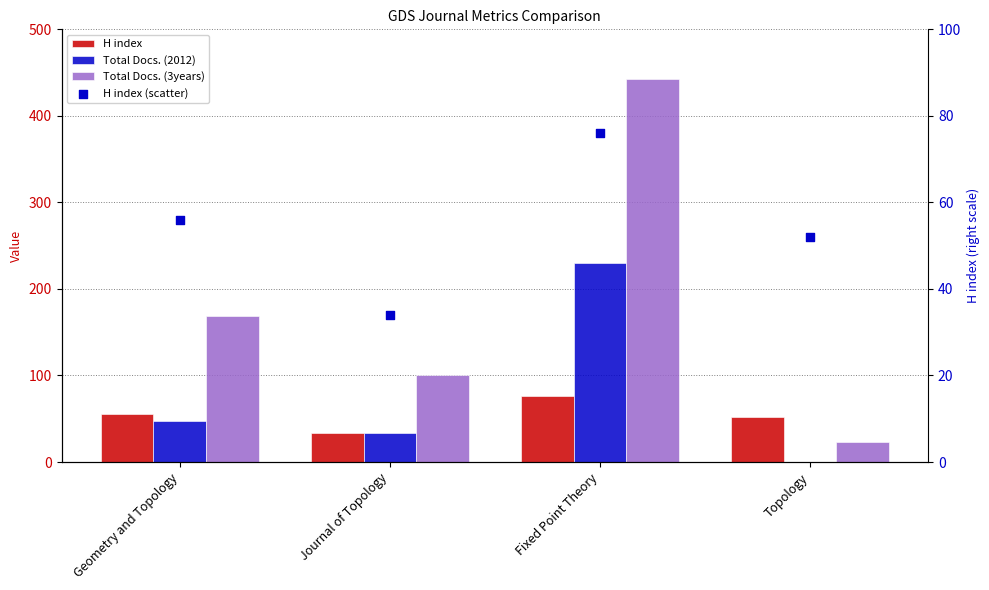

At which category is the sum across all series the highest?

Fixed Point Theory